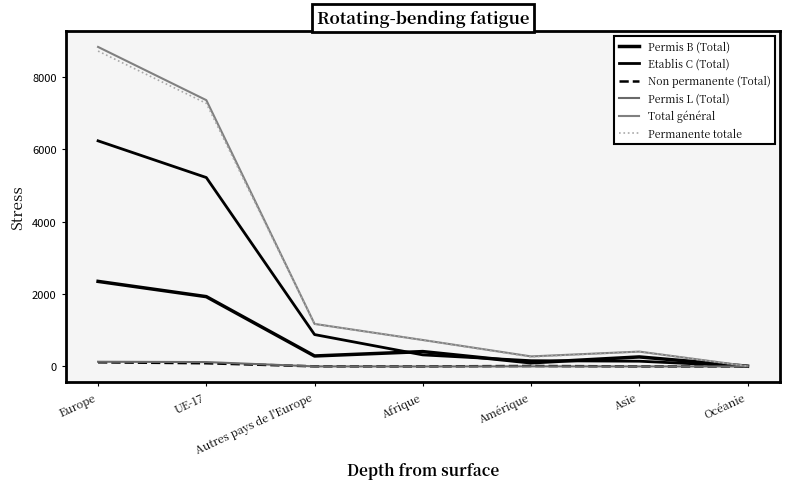

Does the chart have visible grid lines?

No